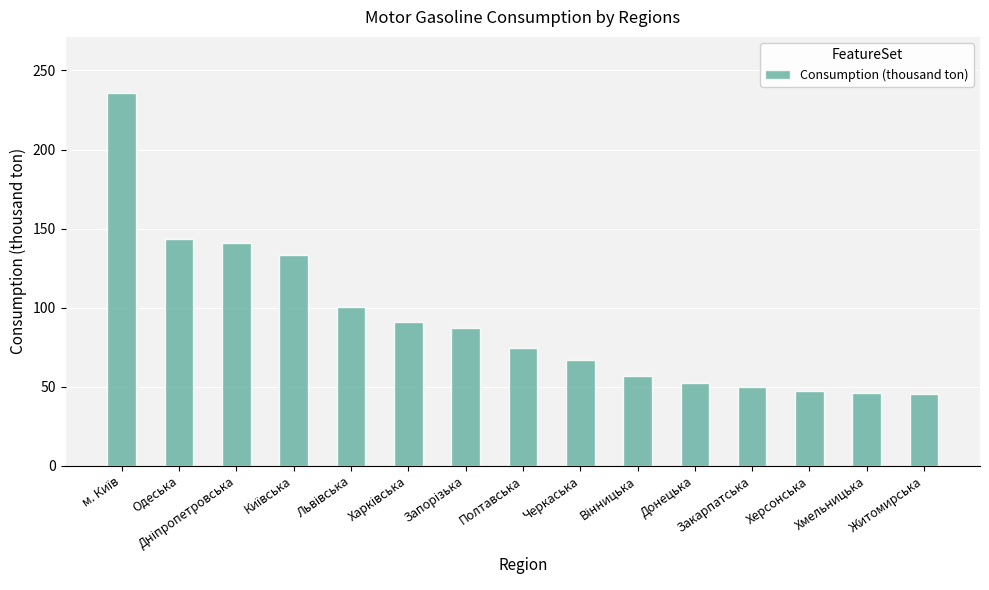

How many bars are there in total?

15